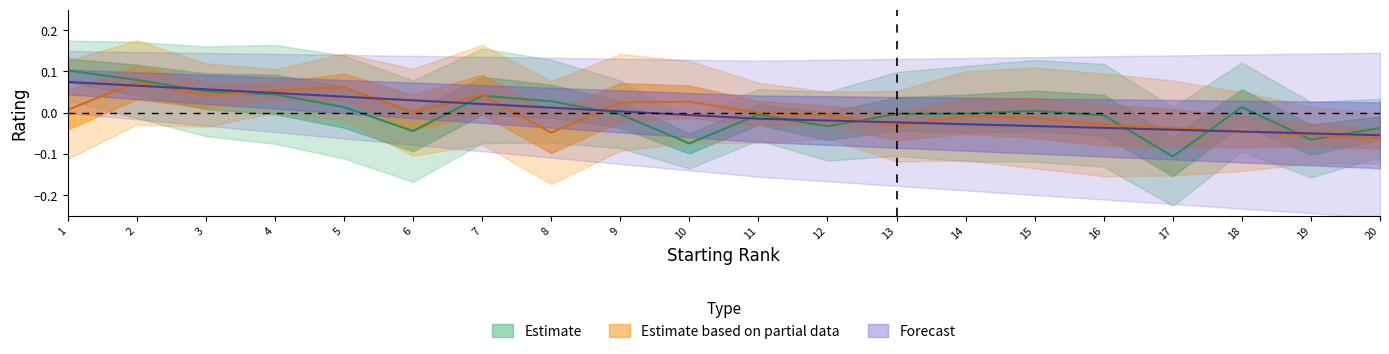

Which series has the widest spread of values?

Estimate